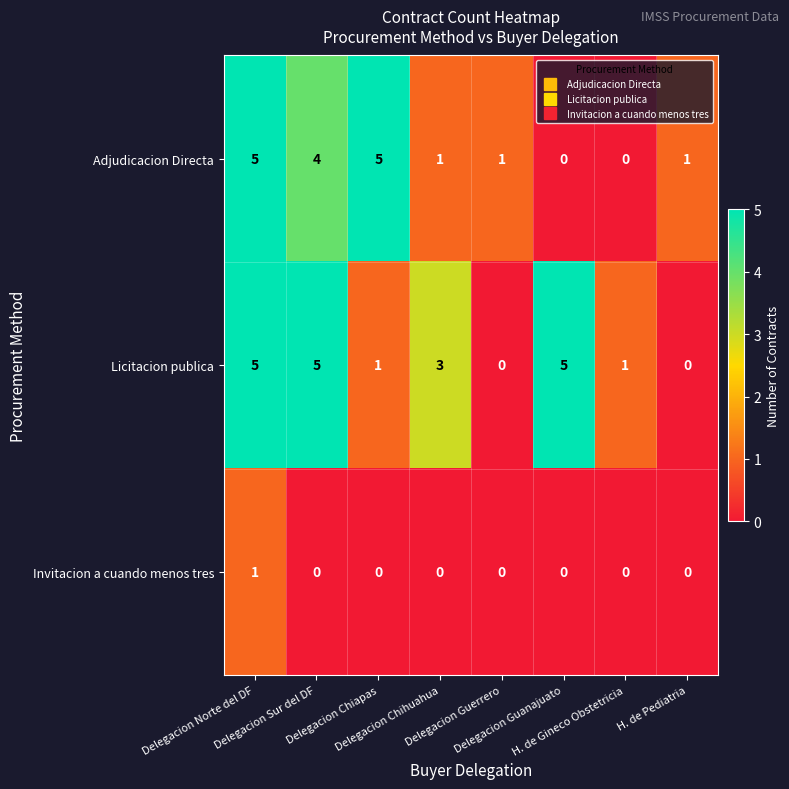

What is the total value across all series at Delegacion Chihuahua?

4